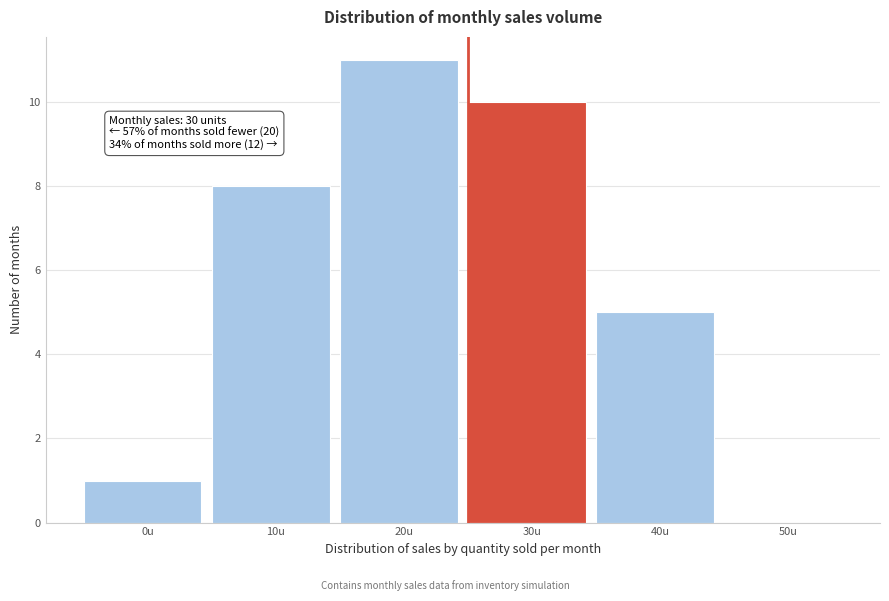

Reading left to right, what are all the values shown in this chart?

0u=1	10u=8	20u=11	30u=10	40u=5	50u=0